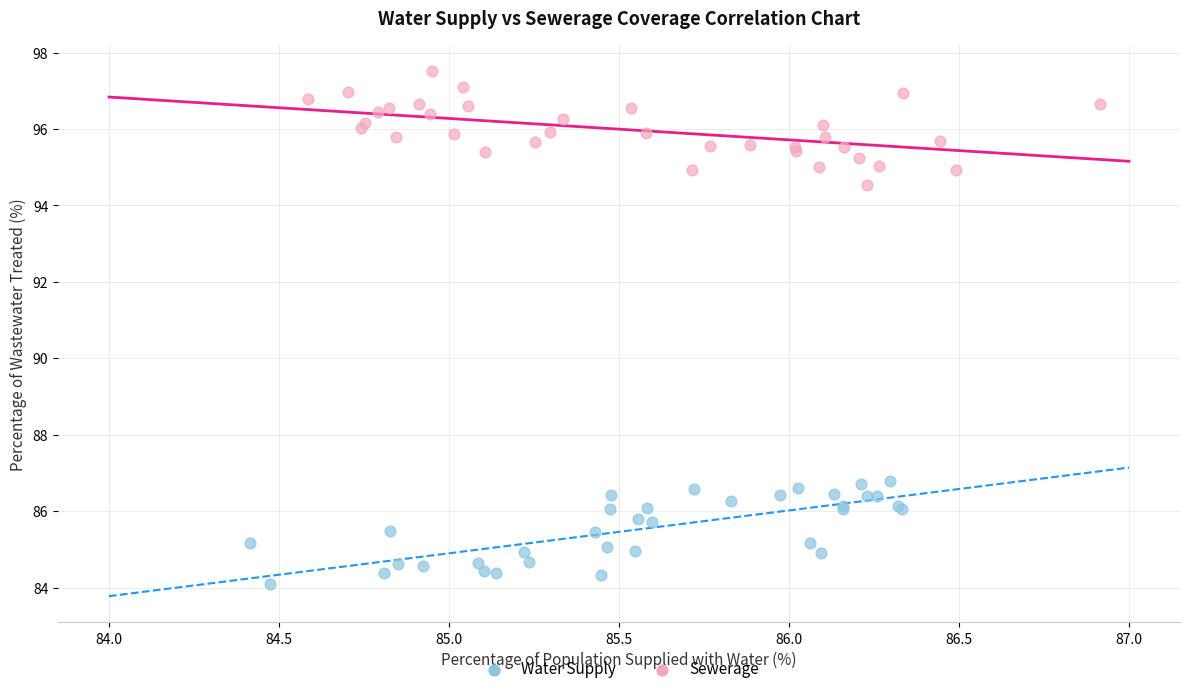

Which series contains the highest Y value?

Sewerage